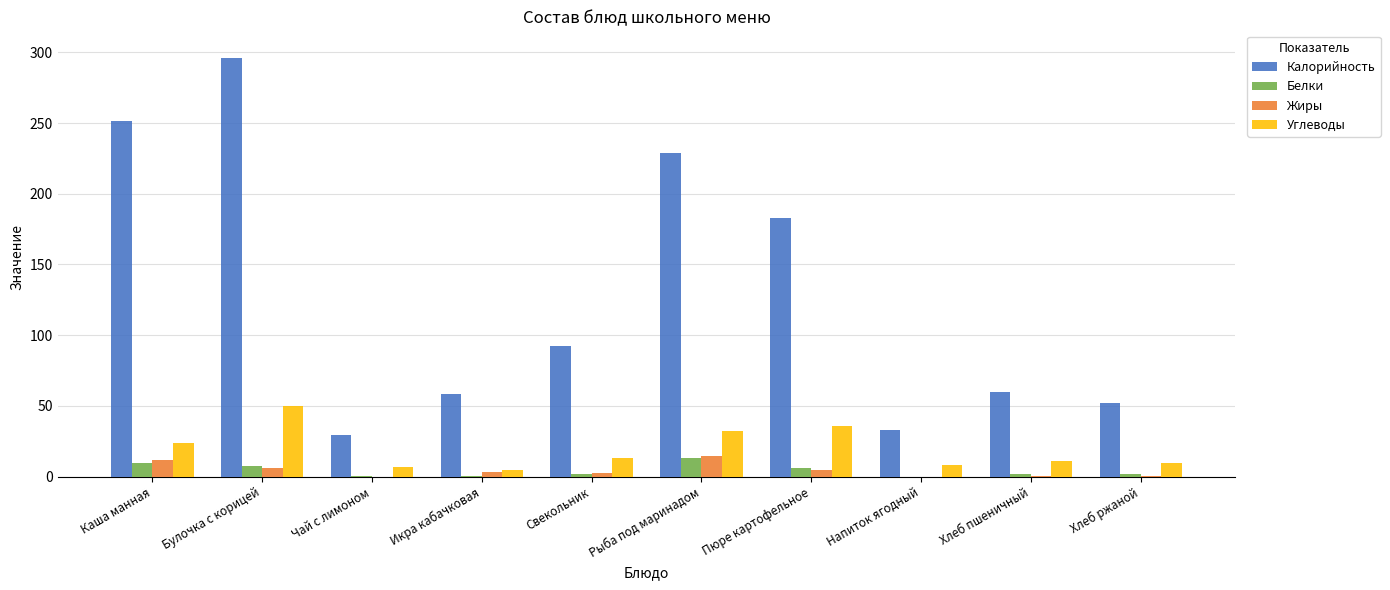

Are the bars horizontal?

No